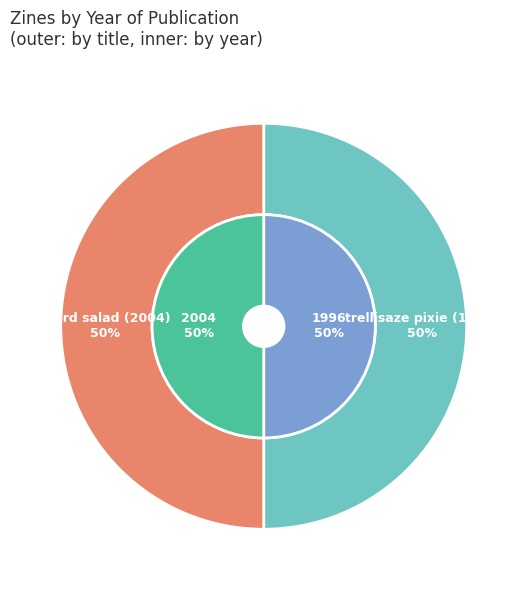

What is the smallest slice in the pie chart?

trellisaze pixie (1996)